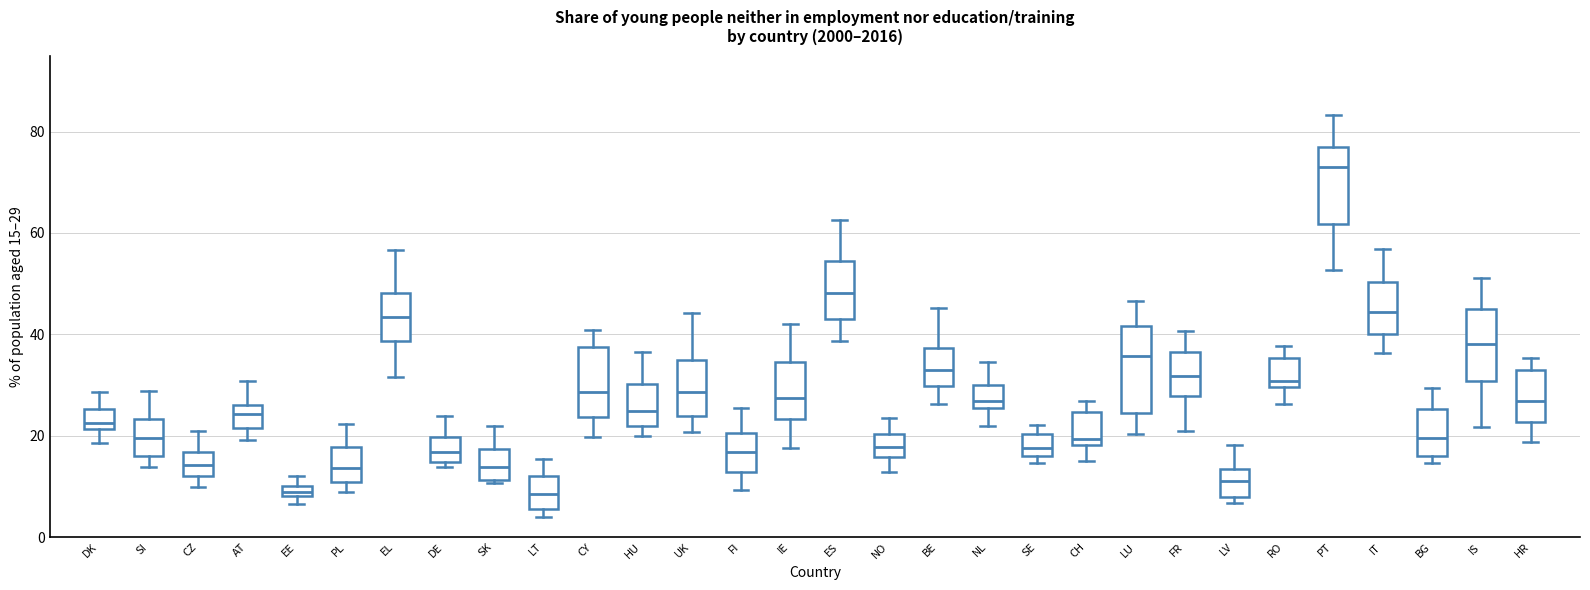

Which box has the highest median line?

PT